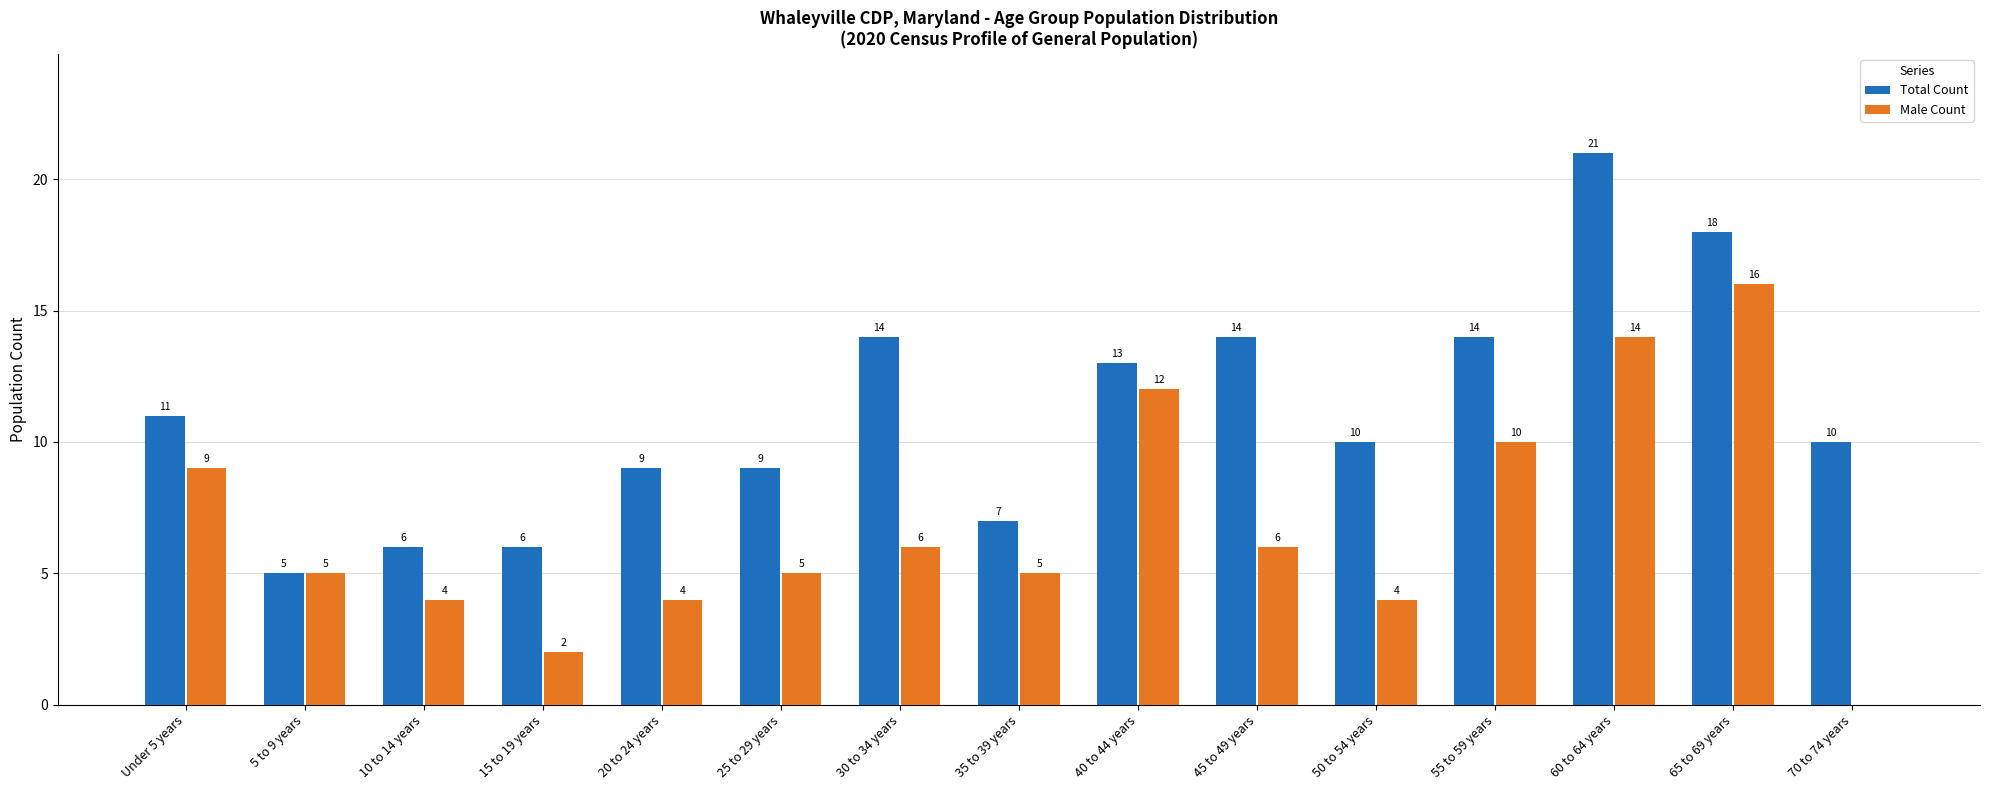

Are the bars horizontal?

No